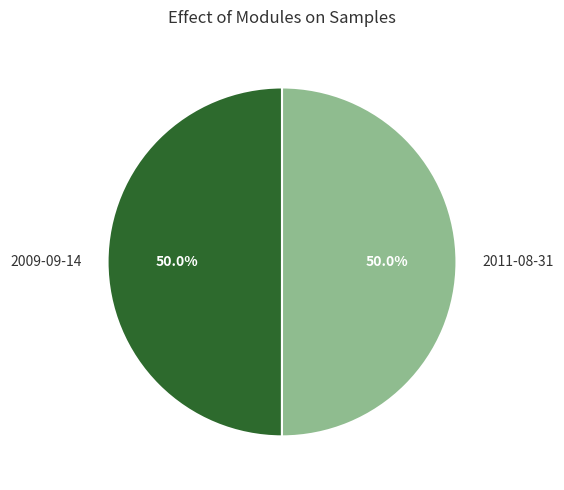

What percentage is the 2009-09-14 slice, to the nearest percent?

50%